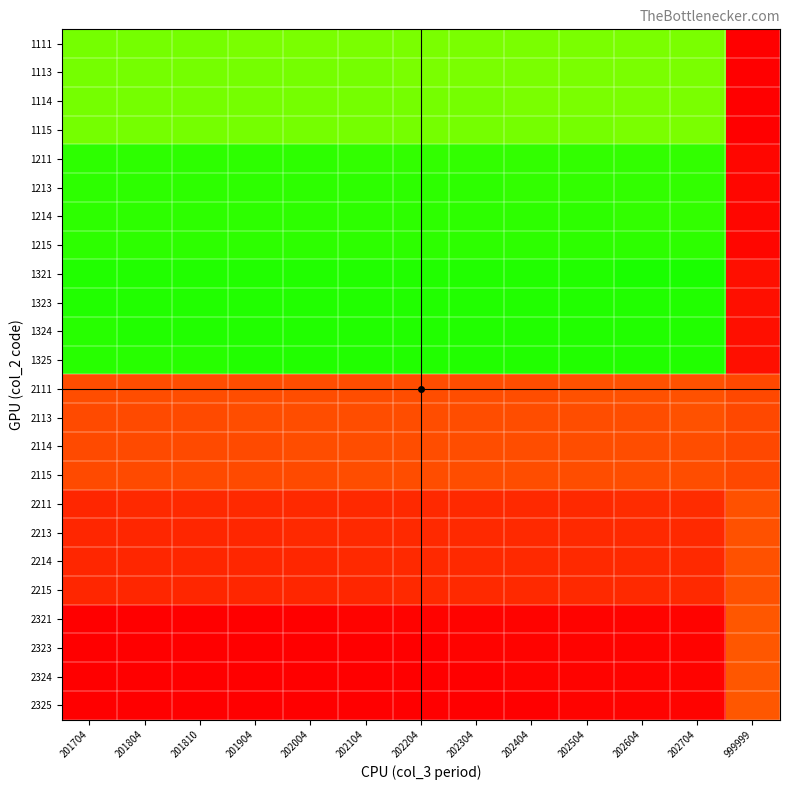

Reading right to left, extract all data points from this chart.

1111: 999999=1.1	202704=5.5	202604=5.5	202504=5.5	202404=5.5	202304=5.5	202204=5.5	202104=5.5	202004=5.5	201904=5.5	201810=5.5	201804=5.5	201704=5.5
1113: 999999=1.1	202704=5.5	202604=5.5	202504=5.5	202404=5.5	202304=5.5	202204=5.5	202104=5.5	202004=5.5	201904=5.5	201810=5.5	201804=5.5	201704=5.5
1114: 999999=1.1	202704=5.5	202604=5.5	202504=5.5	202404=5.5	202304=5.5	202204=5.5	202104=5.5	202004=5.5	201904=5.5	201810=5.5	201804=5.5	201704=5.5
1115: 999999=1.1	202704=5.5	202604=5.5	202504=5.5	202404=5.5	202304=5.5	202204=5.5	202104=5.5	202004=5.5	201904=5.5	201810=5.5	201804=5.5	201704=5.5
1211: 999999=1.2	202704=6.0	202604=6.0	202504=6.0	202404=6.0	202304=6.0	202204=6.0	202104=6.0	202004=6.0	201904=6.0	201810=6.0	201804=6.0	201704=6.0
1213: 999999=1.2	202704=6.0	202604=6.0	202504=6.0	202404=6.0	202304=6.0	202204=6.0	202104=6.0	202004=6.0	201904=6.0	201810=6.0	201804=6.0	201704=6.0
1214: 999999=1.2	202704=6.0	202604=6.0	202504=6.0	202404=6.0	202304=6.0	202204=6.0	202104=6.0	202004=6.0	201904=6.0	201810=6.0	201804=6.0	201704=6.0
1215: 999999=1.2	202704=6.0	202604=6.0	202504=6.0	202404=6.0	202304=6.0	202204=6.0	202104=6.0	202004=6.0	201904=6.0	201810=6.0	201804=6.0	201704=6.0
1321: 999999=1.3	202704=6.5	202604=6.5	202504=6.5	202404=6.5	202304=6.5	202204=6.5	202104=6.5	202004=6.5	201904=6.5	201810=6.5	201804=6.5	201704=6.5
1323: 999999=1.3	202704=6.5	202604=6.5	202504=6.5	202404=6.5	202304=6.5	202204=6.5	202104=6.5	202004=6.5	201904=6.6	201810=6.6	201804=6.6	201704=6.6
1324: 999999=1.3	202704=6.5	202604=6.5	202504=6.5	202404=6.5	202304=6.5	202204=6.5	202104=6.6	202004=6.6	201904=6.6	201810=6.6	201804=6.6	201704=6.6
1325: 999999=1.3	202704=6.5	202604=6.5	202504=6.5	202404=6.5	202304=6.5	202204=6.6	202104=6.6	202004=6.6	201904=6.6	201810=6.6	201804=6.6	201704=6.6
2111: 999999=2.1	202704=10.4	202604=10.4	202504=10.4	202404=10.4	202304=10.4	202204=10.4	202104=10.4	202004=10.5	201904=10.5	201810=10.5	201804=10.5	201704=10.5
2113: 999999=2.1	202704=10.4	202604=10.4	202504=10.4	202404=10.4	202304=10.4	202204=10.4	202104=10.5	202004=10.5	201904=10.5	201810=10.5	201804=10.5	201704=10.5
2114: 999999=2.1	202704=10.4	202604=10.4	202504=10.4	202404=10.4	202304=10.4	202204=10.5	202104=10.5	202004=10.5	201904=10.5	201810=10.5	201804=10.5	201704=10.5
2115: 999999=2.1	202704=10.4	202604=10.4	202504=10.4	202404=10.4	202304=10.5	202204=10.5	202104=10.5	202004=10.5	201904=10.5	201810=10.5	201804=10.5	201704=10.5
2211: 999999=2.2	202704=10.9	202604=10.9	202504=10.9	202404=10.9	202304=10.9	202204=10.9	202104=10.9	202004=10.9	201904=11.0	201810=11.0	201804=11.0	201704=11.0
2213: 999999=2.2	202704=10.9	202604=10.9	202504=10.9	202404=10.9	202304=10.9	202204=10.9	202104=10.9	202004=11.0	201904=11.0	201810=11.0	201804=11.0	201704=11.0
2214: 999999=2.2	202704=10.9	202604=10.9	202504=10.9	202404=10.9	202304=10.9	202204=10.9	202104=11.0	202004=11.0	201904=11.0	201810=11.0	201804=11.0	201704=11.0
2215: 999999=2.2	202704=10.9	202604=10.9	202504=10.9	202404=10.9	202304=10.9	202204=11.0	202104=11.0	202004=11.0	201904=11.0	201810=11.0	201804=11.0	201704=11.0
2321: 999999=2.3	202704=11.5	202604=11.5	202504=11.5	202404=11.5	202304=11.5	202204=11.5	202104=11.5	202004=11.5	201904=11.5	201810=11.5	201804=11.5	201704=11.5
2323: 999999=2.3	202704=11.5	202604=11.5	202504=11.5	202404=11.5	202304=11.5	202204=11.5	202104=11.5	202004=11.5	201904=11.5	201810=11.5	201804=11.5	201704=11.5
2324: 999999=2.3	202704=11.5	202604=11.5	202504=11.5	202404=11.5	202304=11.5	202204=11.5	202104=11.5	202004=11.5	201904=11.5	201810=11.5	201804=11.5	201704=11.5
2325: 999999=2.3	202704=11.5	202604=11.5	202504=11.5	202404=11.5	202304=11.5	202204=11.5	202104=11.5	202004=11.5	201904=11.5	201810=11.5	201804=11.5	201704=11.5